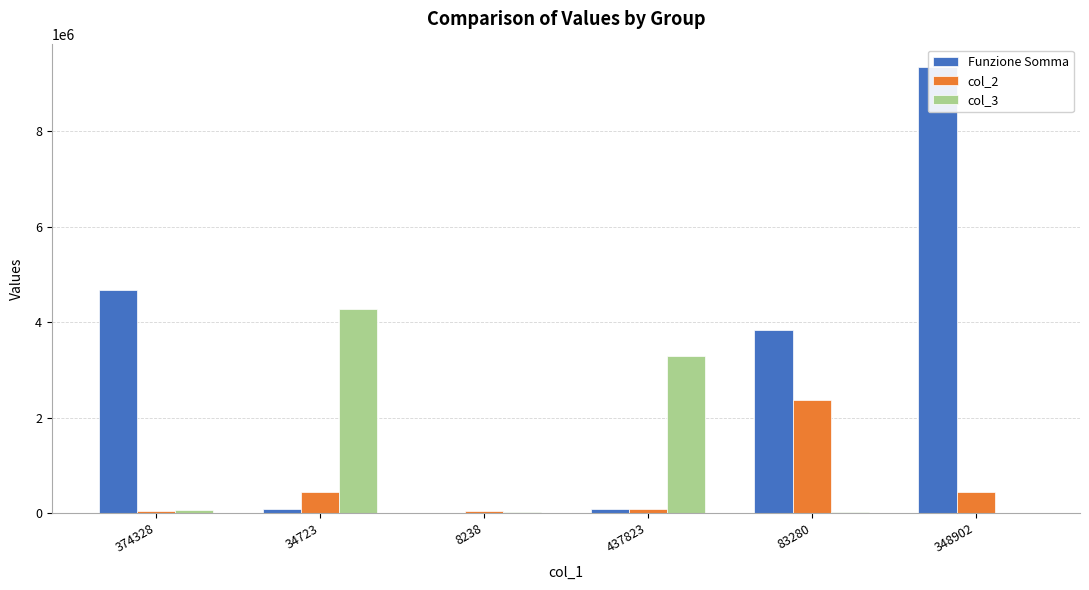

What is the average value of the col_2 series?

566409